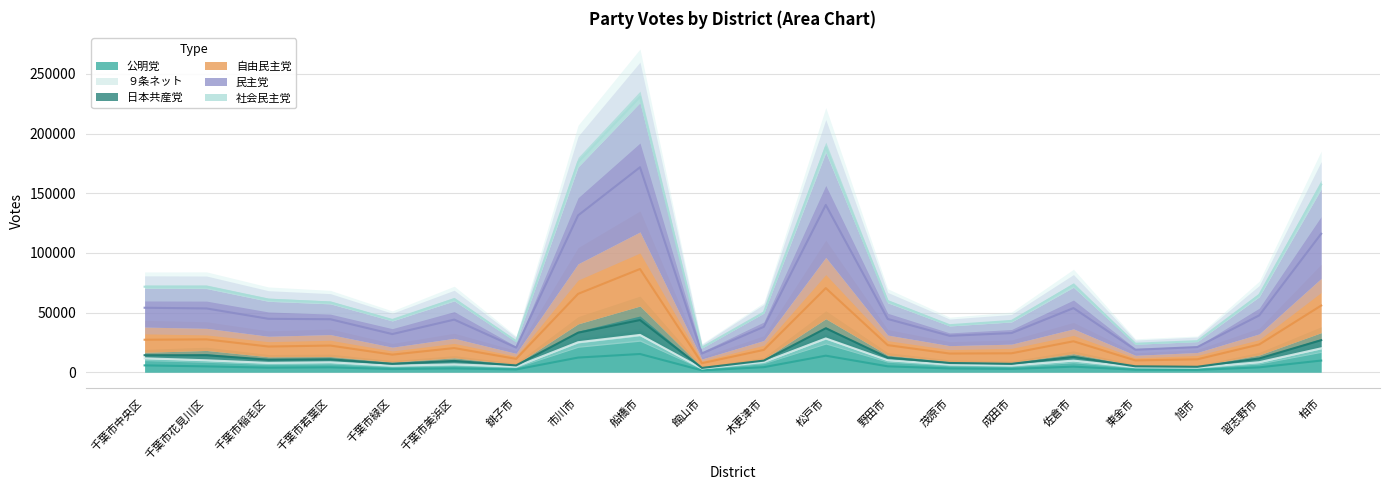

Which category has the highest value in the 公明党 series?

船橋市